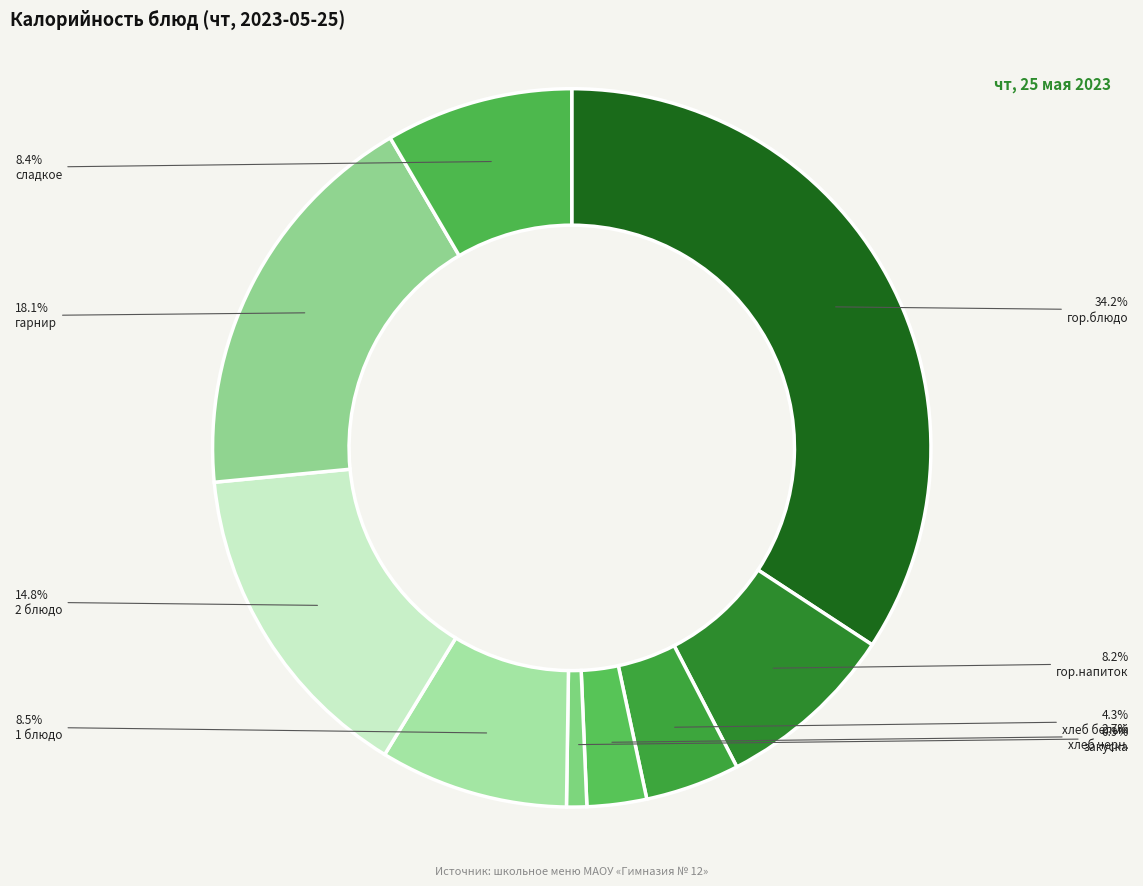

How many slices are in this pie chart?

9